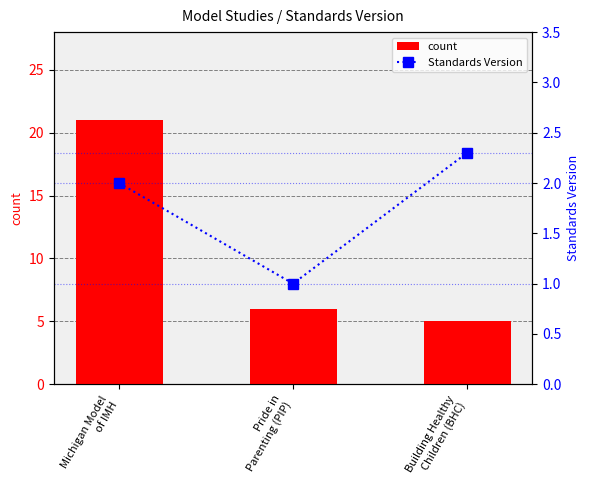

The value of count at Michigan Model
of IMH is 21.0. True or false?

True